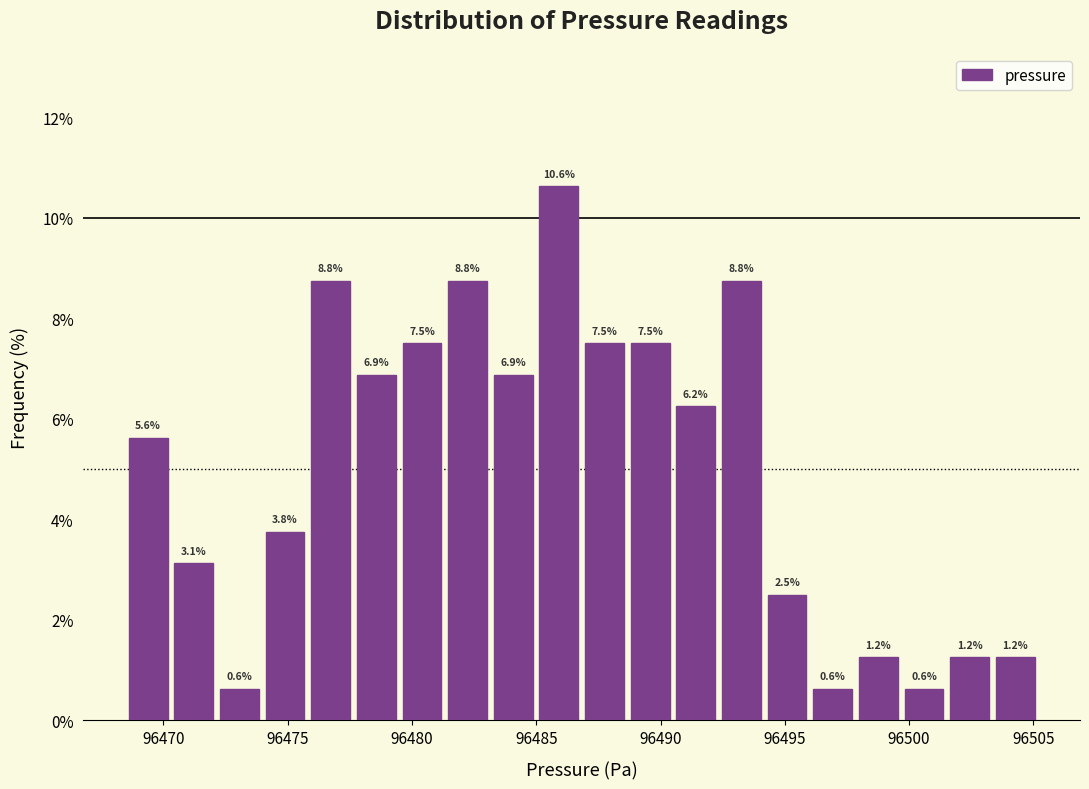

Around what value on the x-axis is the tallest bar? Give the approximate position of its centre, as read against the axis.

96486.0